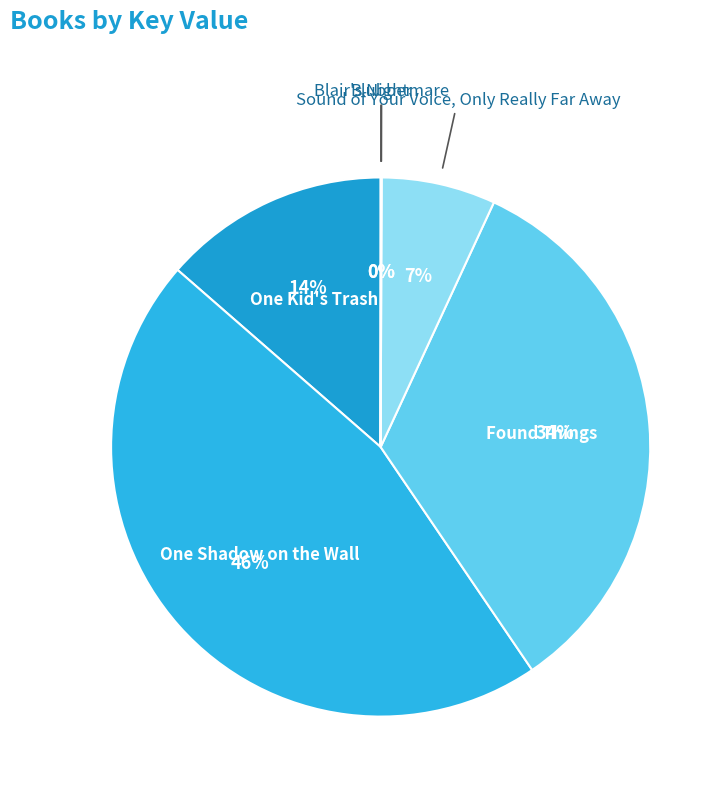

Does One Shadow on the Wall account for over 50% of the chart?

No